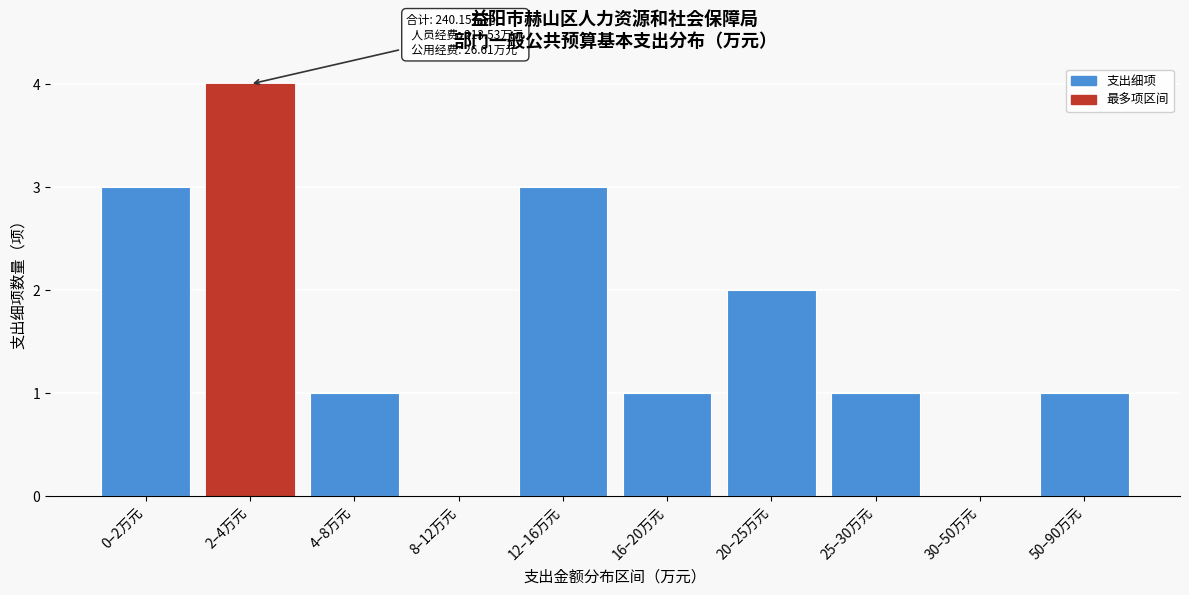

Reading left to right, transcribe all the data shown in this chart.

0–2万元=3	2–4万元=4	4–8万元=1	8–12万元=0	12–16万元=3	16–20万元=1	20–25万元=2	25–30万元=1	30–50万元=0	50–90万元=1